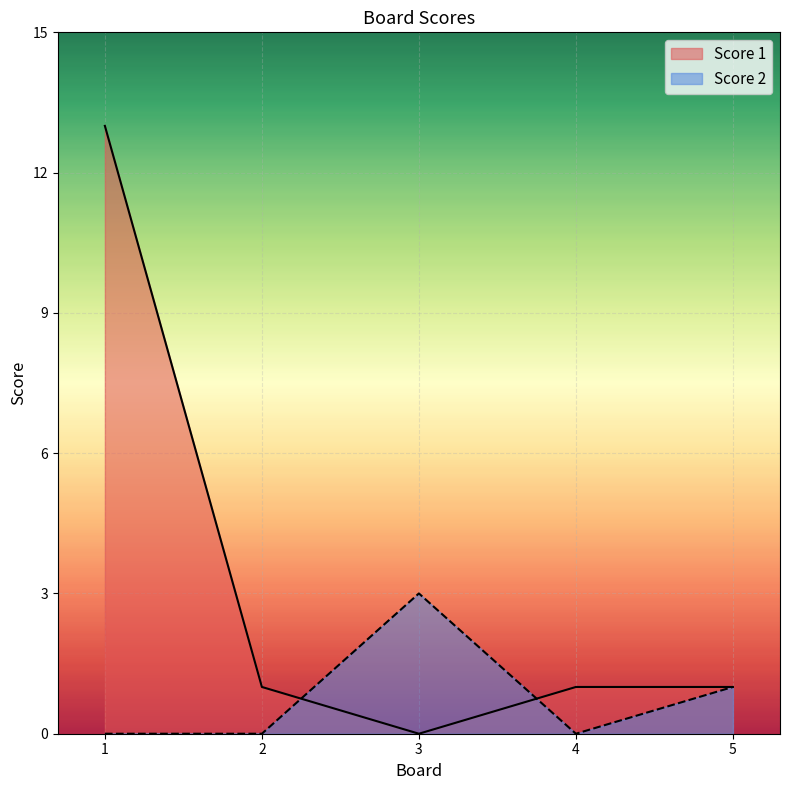

True or false: Score 1 has a value of 13 at 1.

True